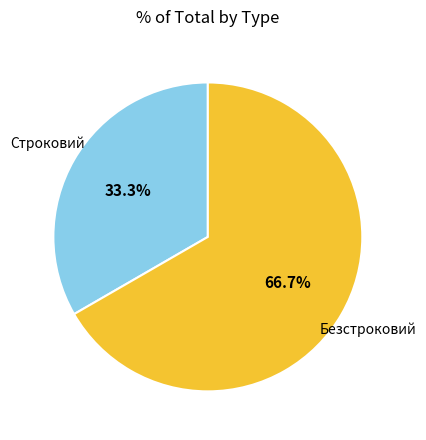

To the nearest percent, what is the combined percentage of Строковий and Безстроковий?

100%